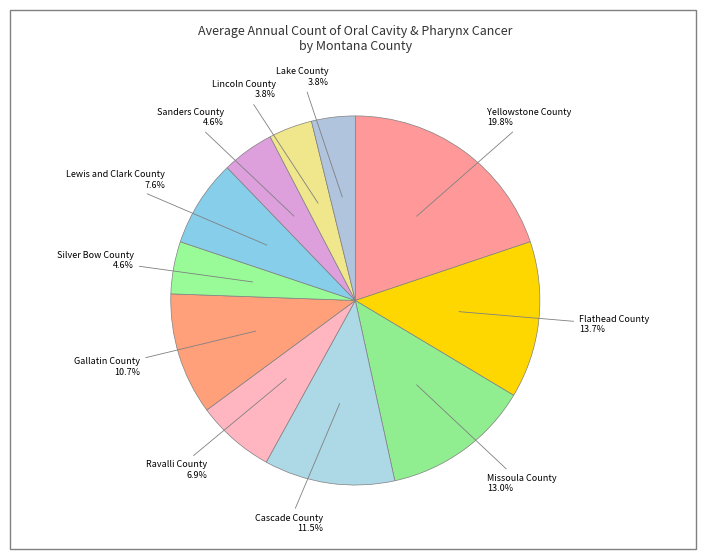

True or false: Cascade County accounts for 21% of the total.

False